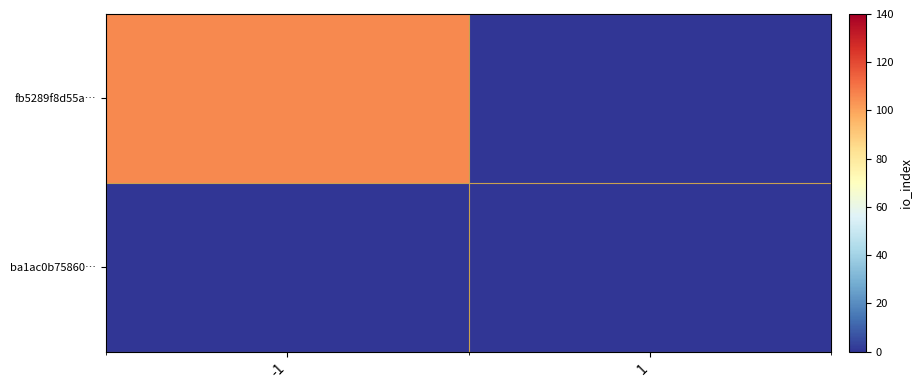

Reading left to right, list all the values displayed in this chart.

fb5289f8d55a…: -1=106	1=0
ba1ac0b75860…: -1=0	1=0